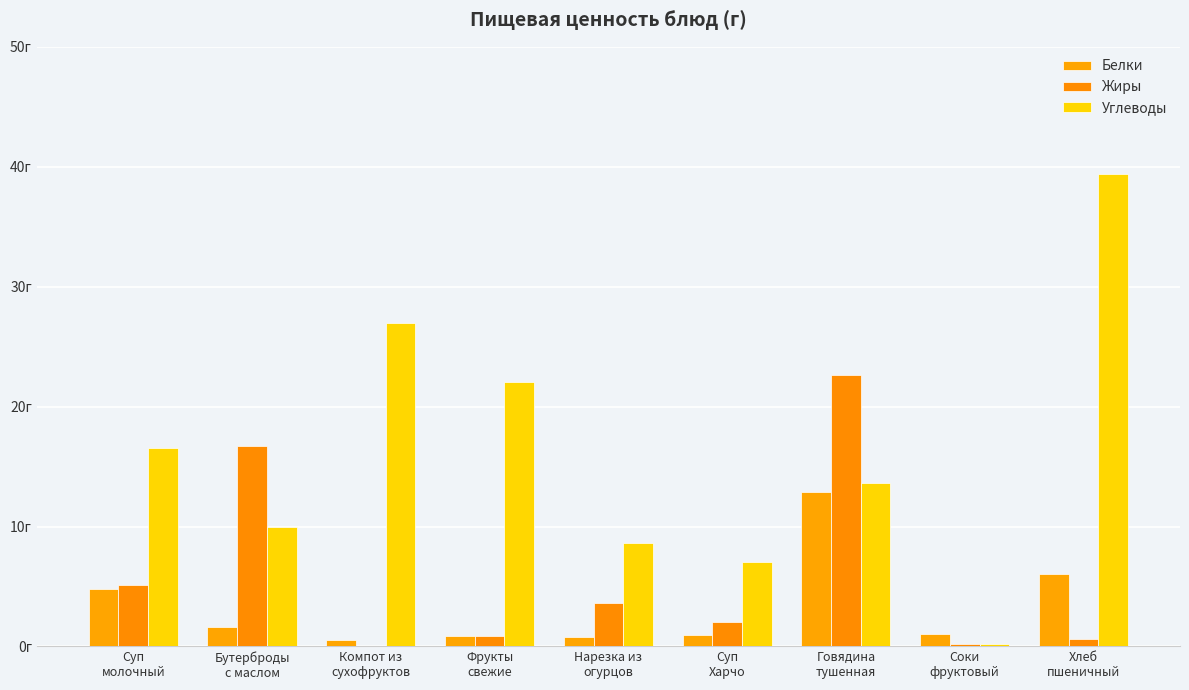

How many data points in Углеводы are less than 13?

4